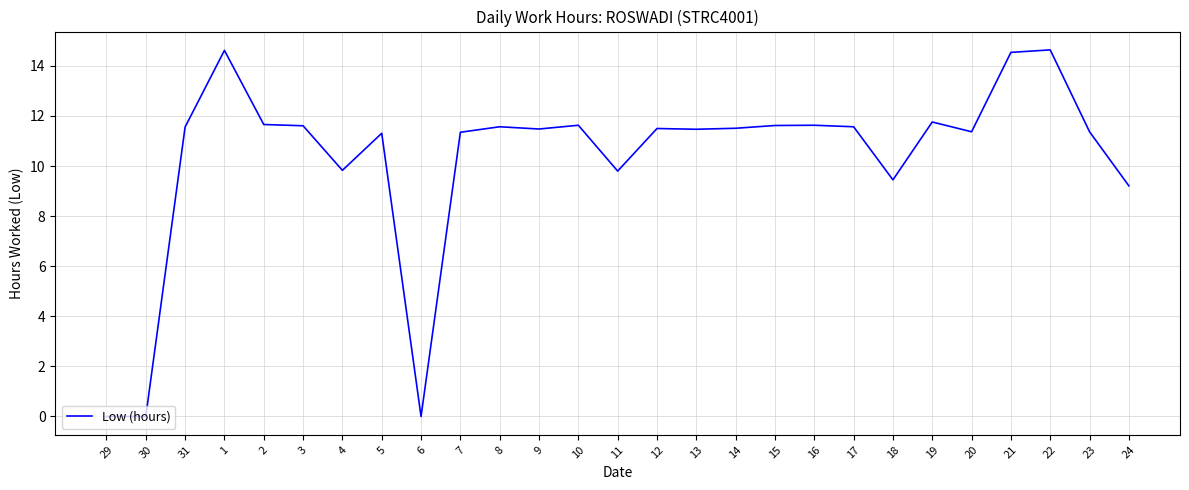

The value at 4 is 14.1. True or false?

False